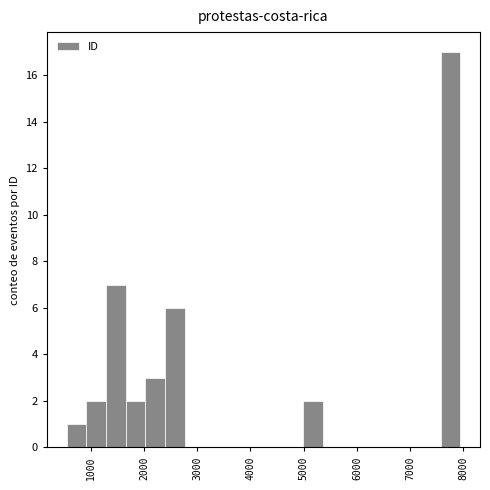

Around what value on the x-axis is the tallest bar? Give the approximate position of its centre, as read against the axis.

7800